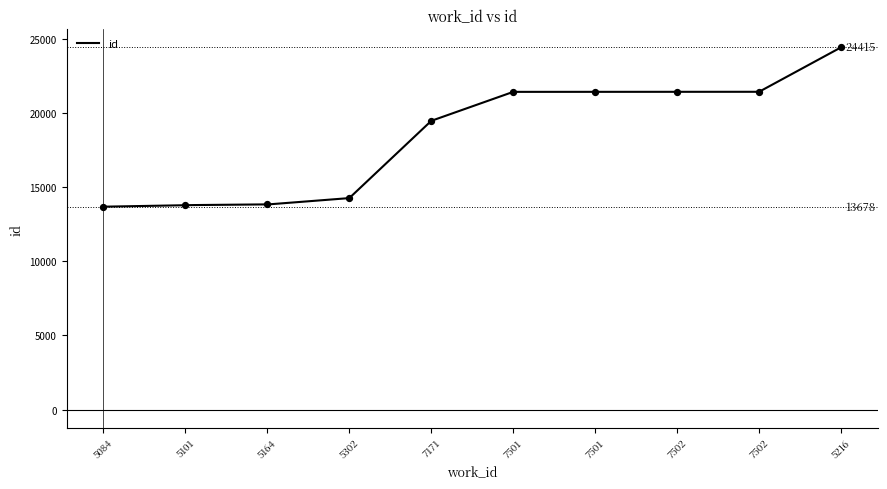

What is the change in value from 5084 to 5302?

+579